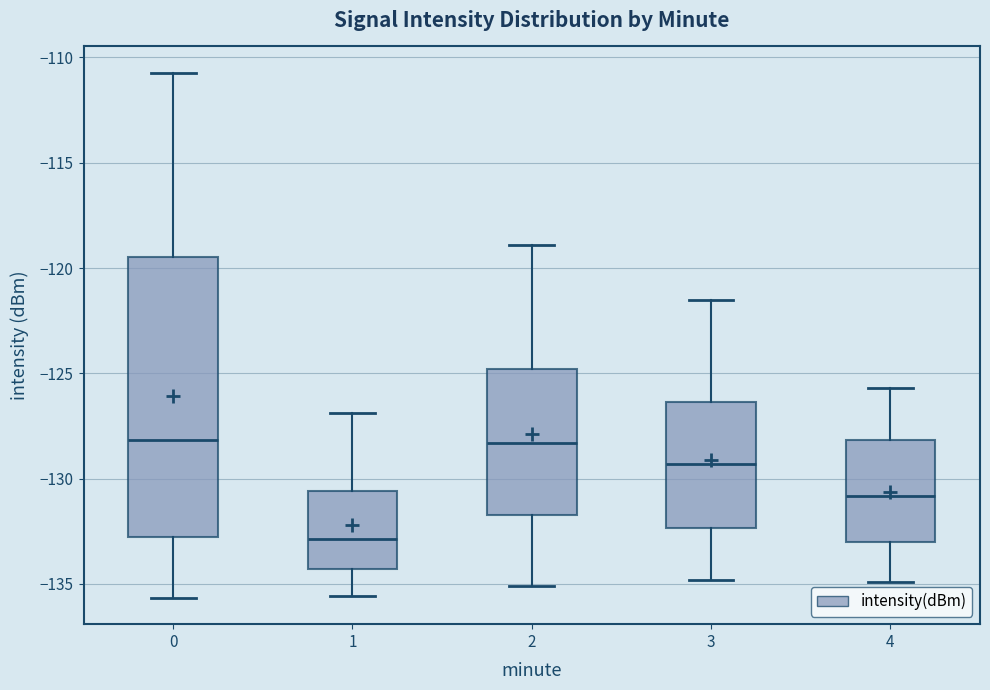

Reading left to right, transcribe this box plot: for each box, give where its median line is, the range the box spans, and where its two whiskers end, as read against the y-axis. The values are not printed on the chart, so give them approximately, as read against the axis.

0: median -128.0, box -132.5 to -119.5, whiskers -135.5 to -110.5
1: median -133.0, box -134.5 to -130.5, whiskers -135.5 to -127.0
2: median -128.5, box -131.5 to -125.0, whiskers -135.0 to -119.0
3: median -129.5, box -132.5 to -126.5, whiskers -135.0 to -121.5
4: median -131.0, box -133.0 to -128.0, whiskers -135.0 to -125.5